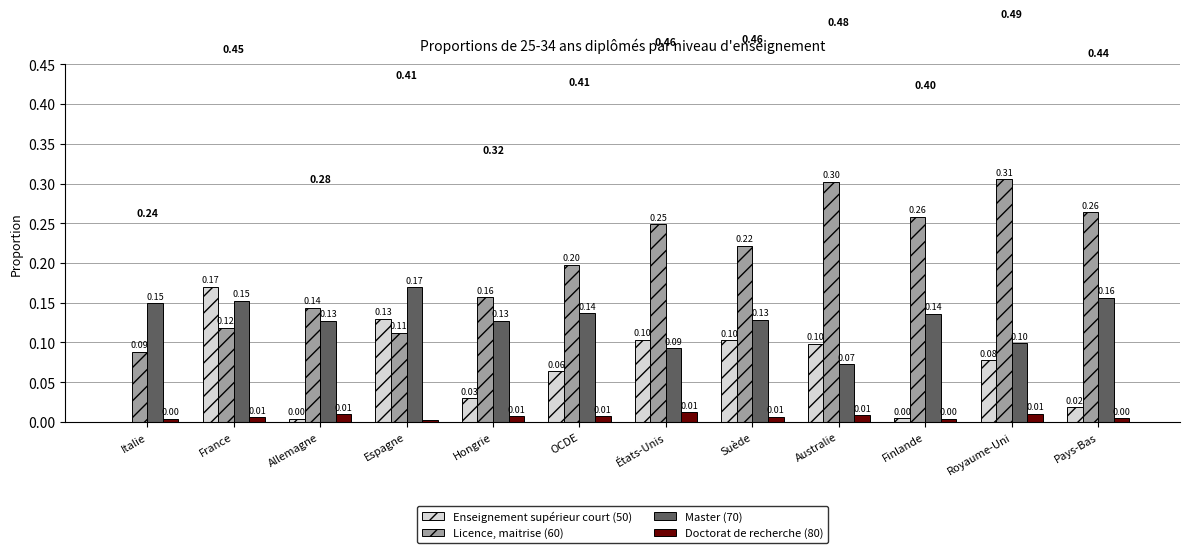

What is the sum of the Licence, maitrise (60) values at Finlande and Suède?

0.5